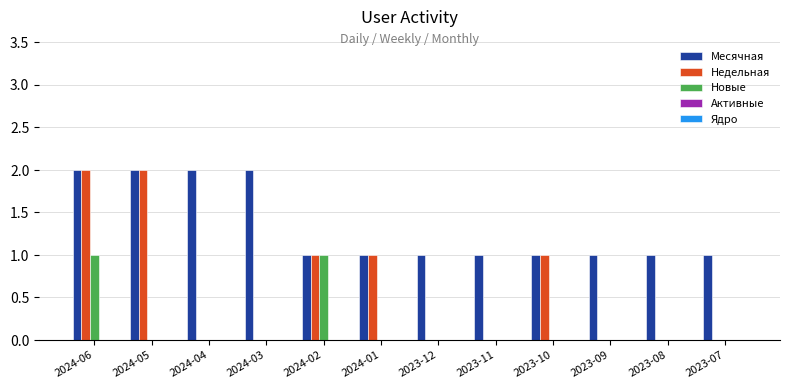

Between 2024-06 and 2023-12, which series saw the biggest shift?

Недельная